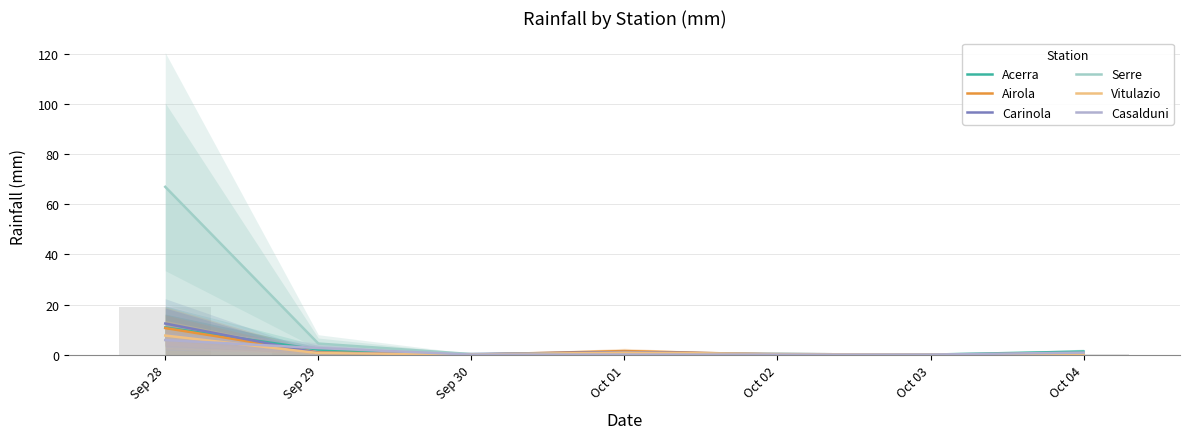

At which category is the sum across all series the highest?

Sep 28